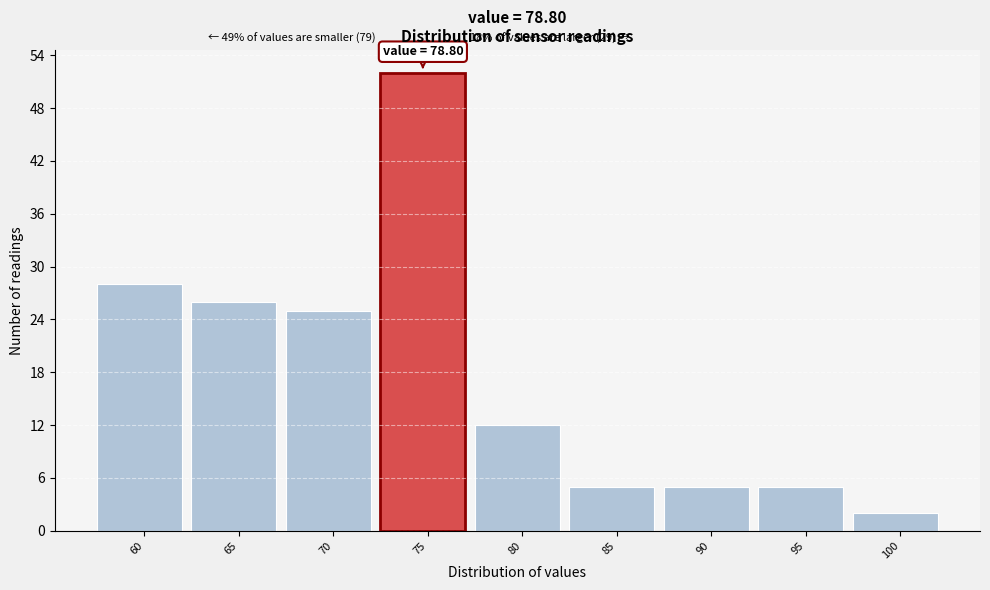

Reading left to right, transcribe all the data shown in this chart.

28	26	25	52	12	5	5	5	2